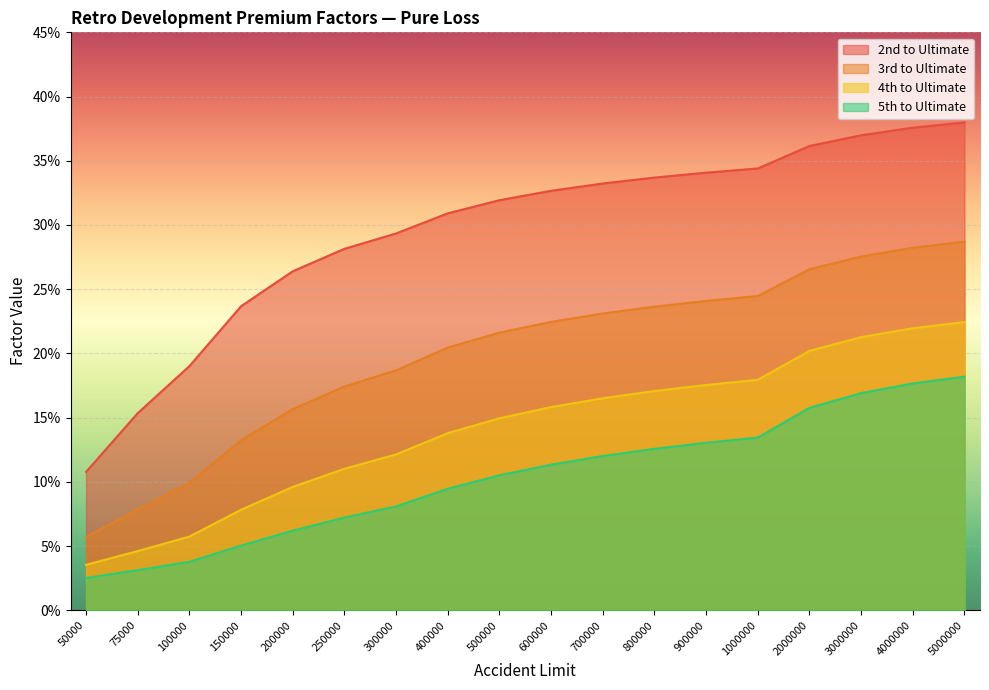

What is the greatest value displayed?

0.4